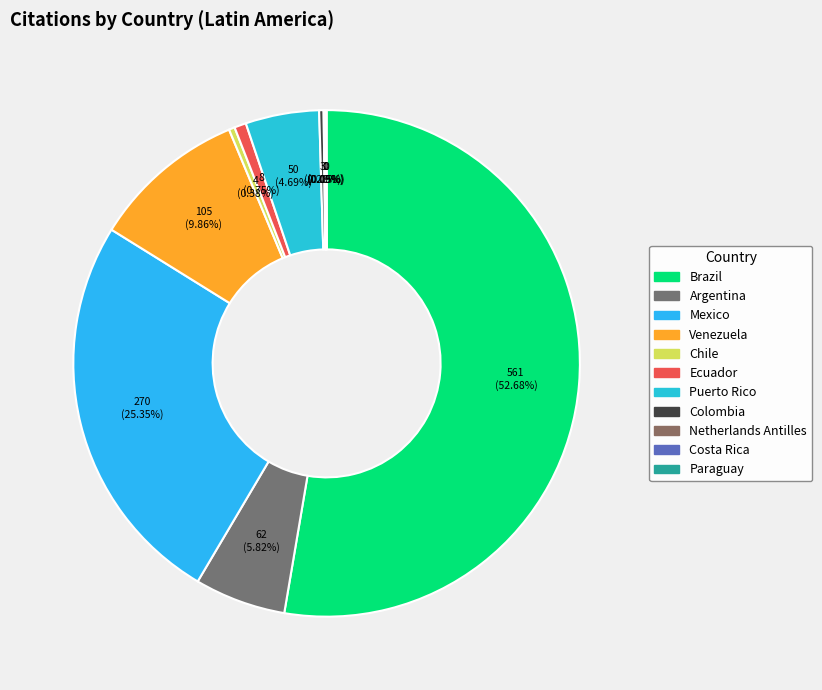

What percentage is NOT represented by Paraguay?

100.0%